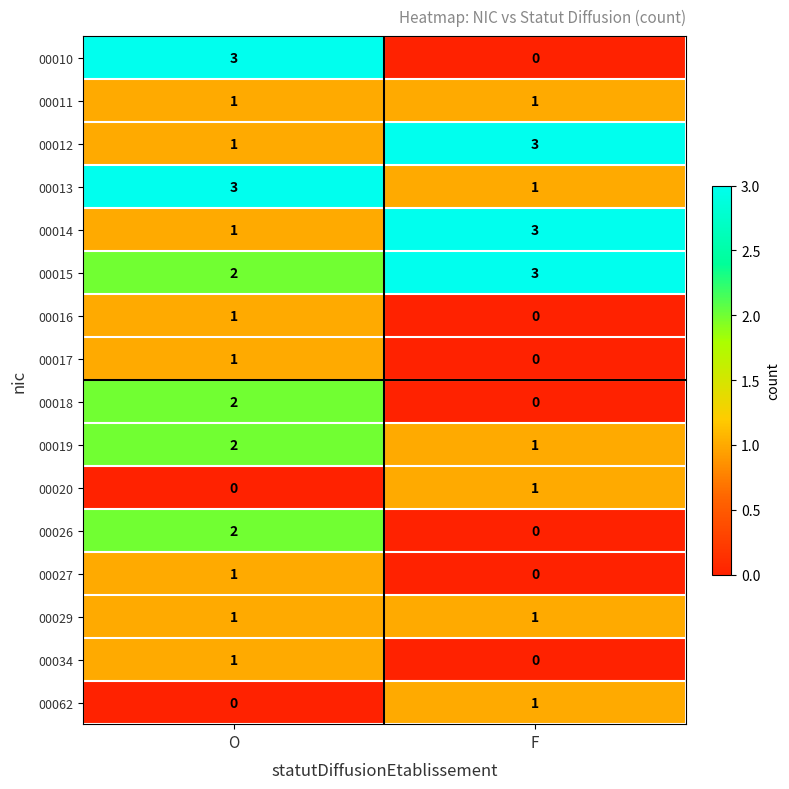

Is it true that 00029 equals 1 at O?

True